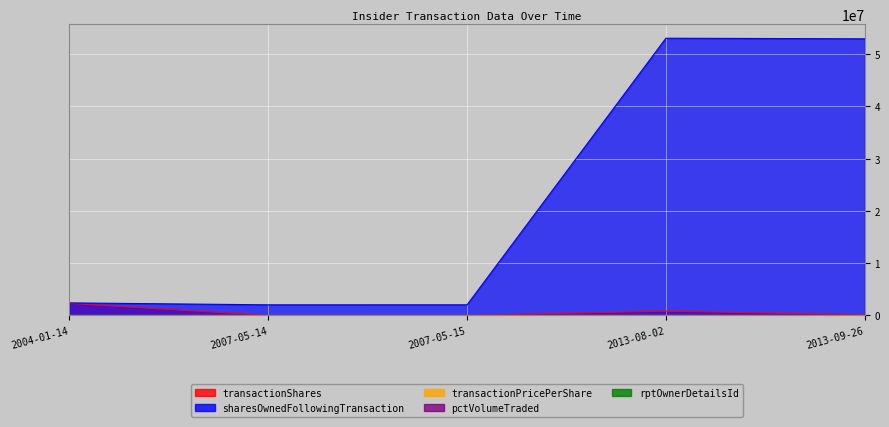

Is the value of rptOwnerDetailsId at 2013-09-26 greater than the value of sharesOwnedFollowingTransaction at 2013-08-02?

No